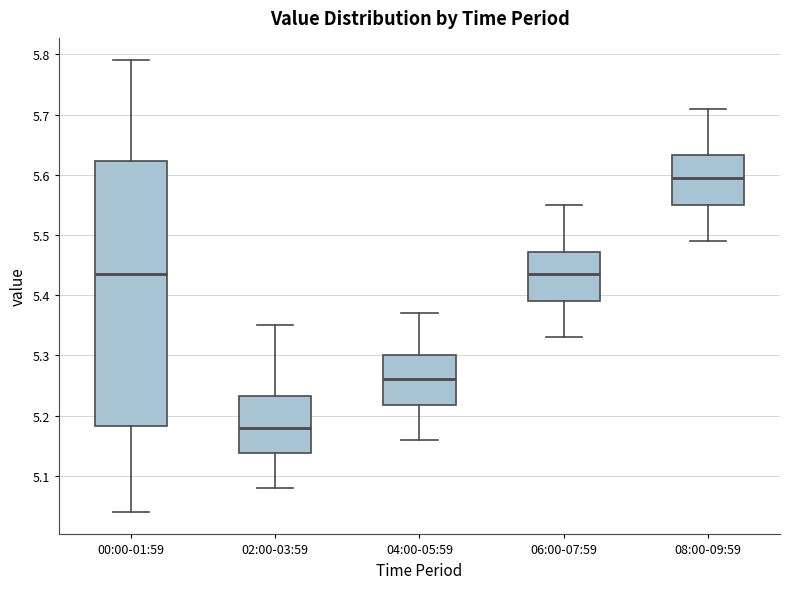

Where is the lower edge of the box for 02:00-03:59 on the y-axis? The values are not printed on the chart, so give them approximately, as read against the axis.

5.14